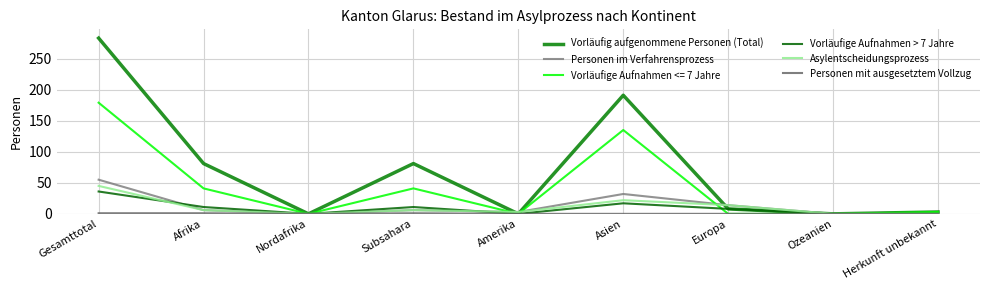

Does the chart have visible grid lines?

Yes